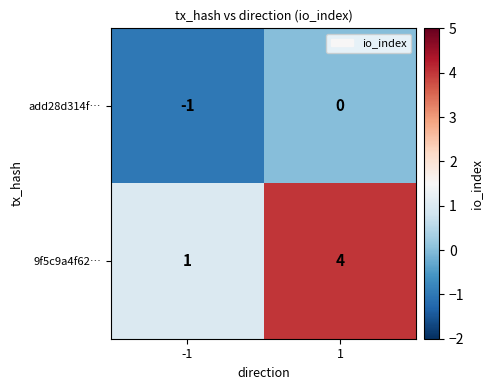

List the series in order of their overall mean, lowest first.

add28d314f…, 9f5c9a4f62…